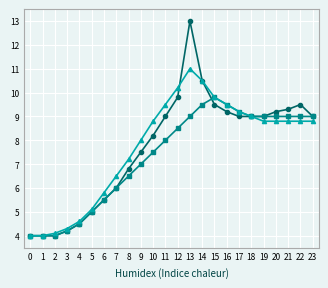

What is the minimum value shown in the chart?

4.0